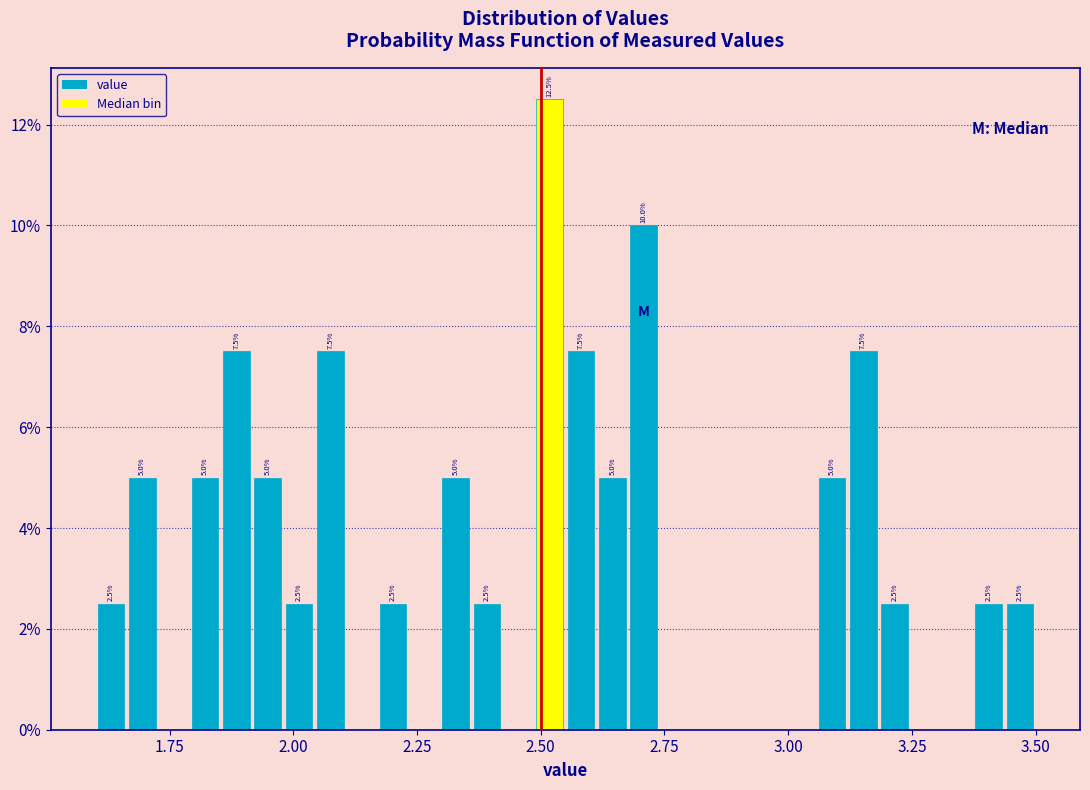

Read against the x-axis, roughly where is the centre of the tallest bar?

2.50